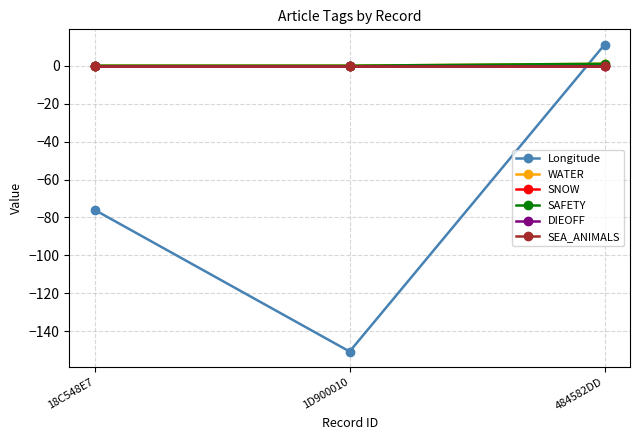

What is the sum of the WATER values at 484582DD and 1D900010?

1.0